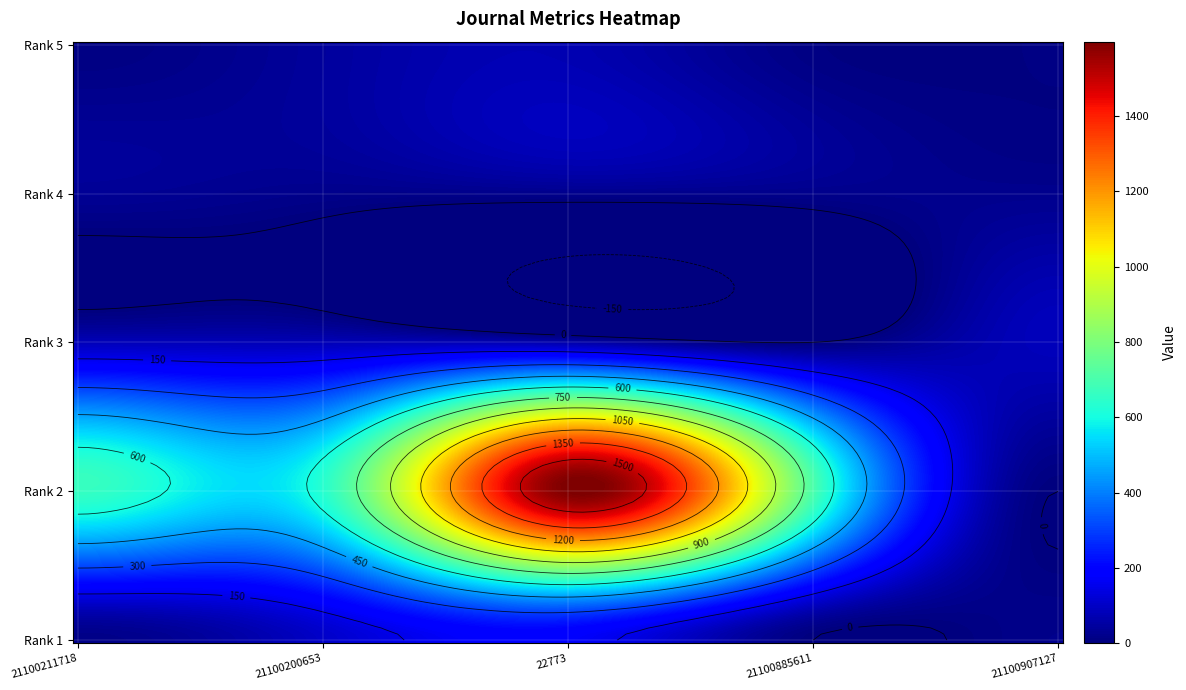

Reading left to right, transcribe all the data shown in this chart.

Rank 5: 21100211718=8	21100200653=43	22773=72	21100885611=8	21100907127=7
Rank 4: 21100211718=33	21100200653=19	22773=22	21100885611=20	21100907127=22
Rank 3: 21100211718=81	21100200653=78	22773=57	21100885611=0	21100907127=85
Rank 2: 21100211718=662	21100200653=635	22773=1598	21100885611=701	21100907127=0
Rank 1: 21100211718=14	21100200653=103	22773=177	21100885611=0	21100907127=19